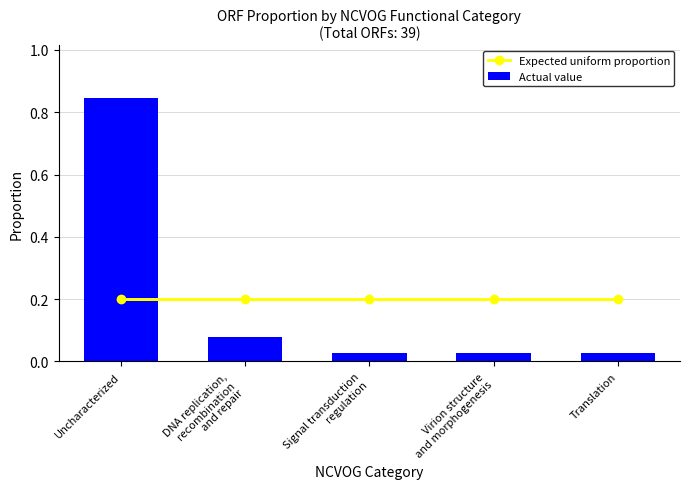

What are all the series names shown in the legend?

Expected uniform proportion, Actual value